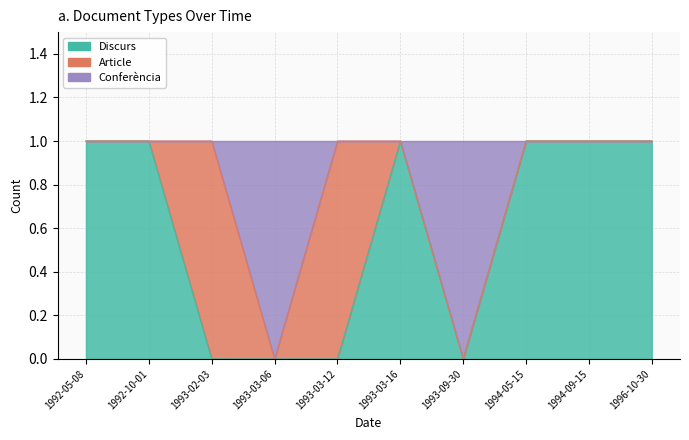

True or false: Conferència has a value of 0 at 1994-09-15.

True